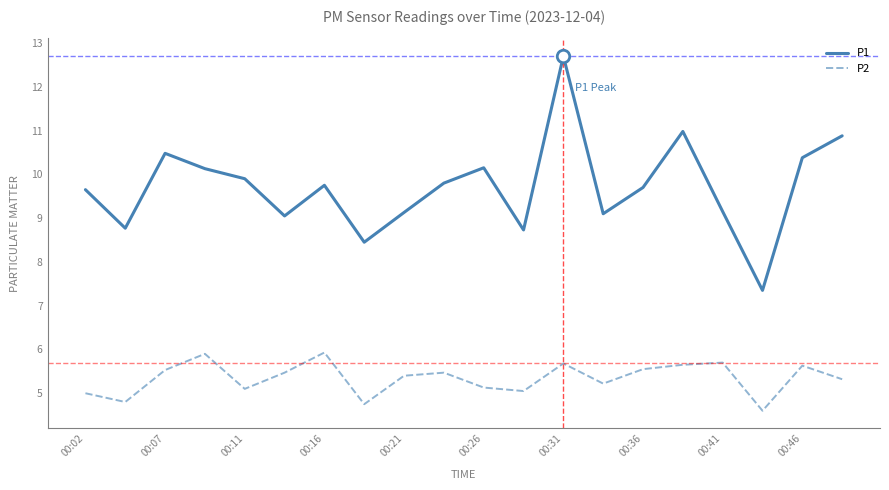

List the series in order of their overall mean, lowest first.

P2, P1